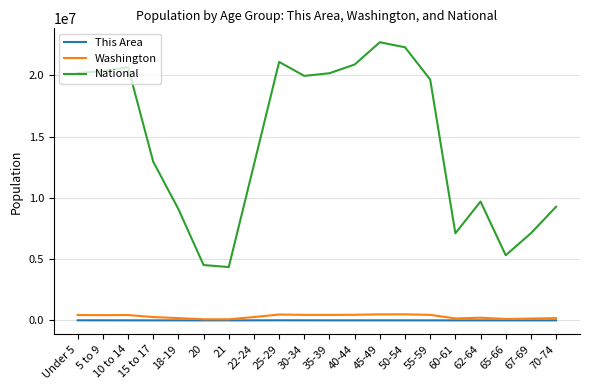

Between 60-61 and 70-74, which series saw the biggest shift?

National